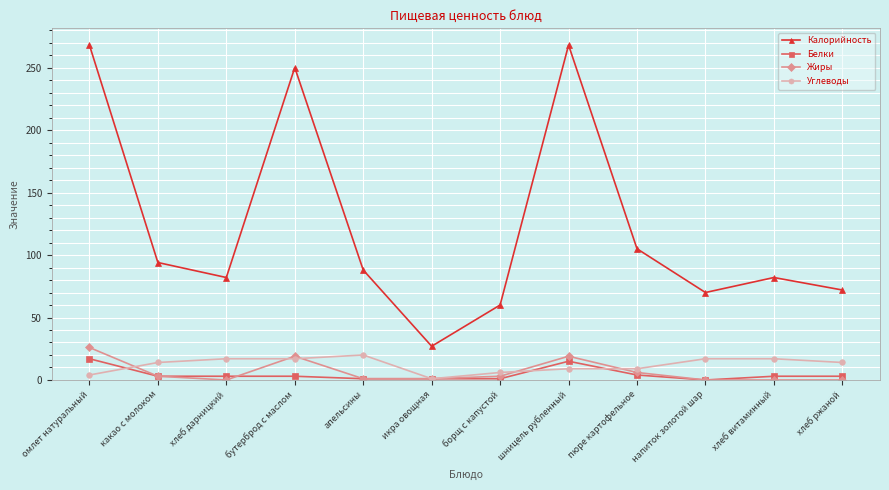

At which label does Калорийность reach its minimum?

икра овощная